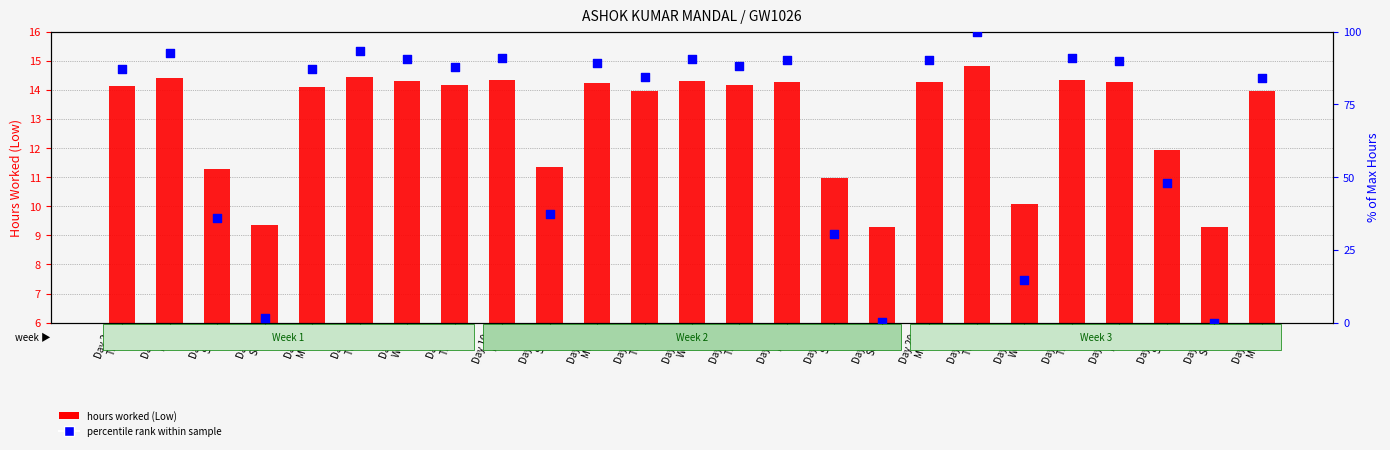

Which series reaches the maximum Y coordinate?

percentile rank within sample